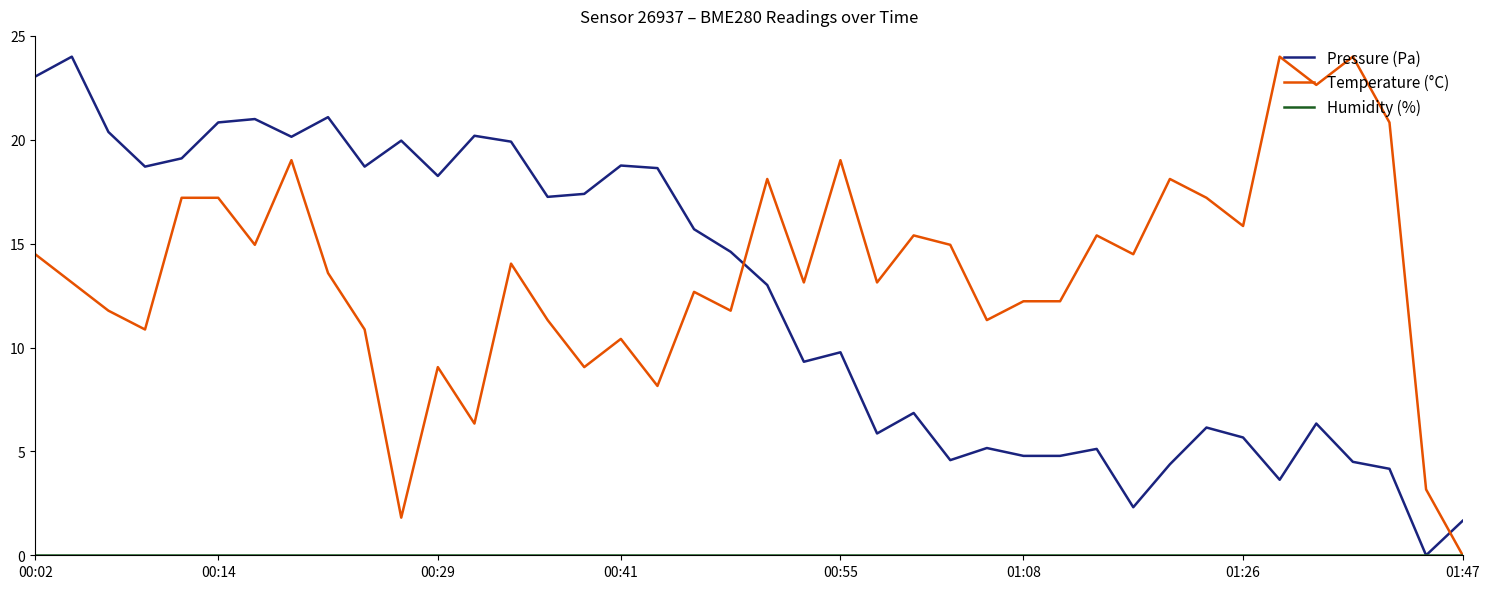

What is the maximum value for Temperature (°C)?

24.0